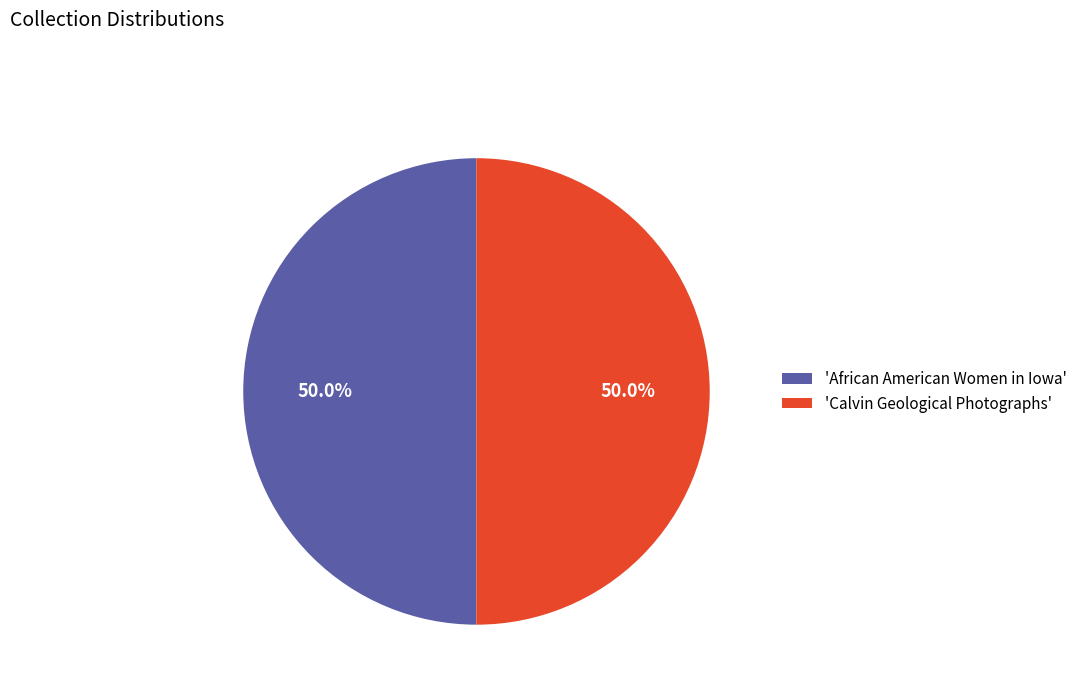

What portion of the pie excludes 'Calvin Geological Photographs'?

50.0%